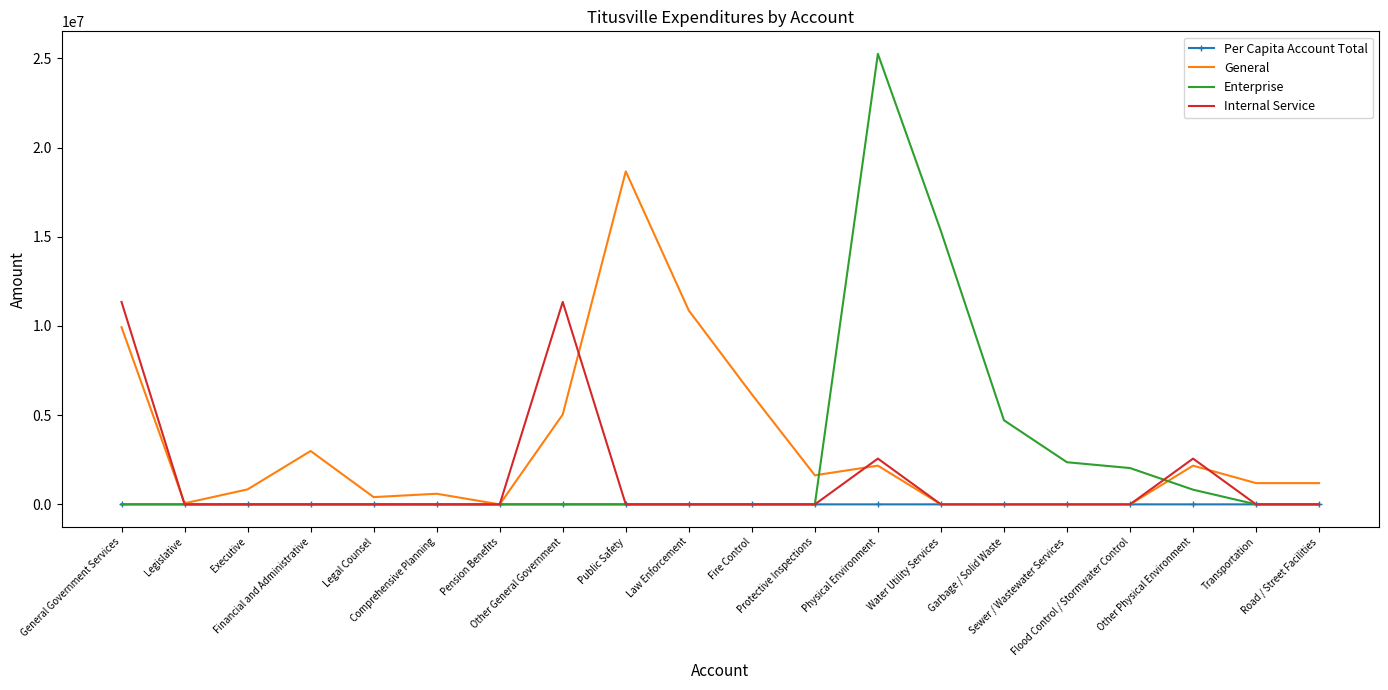

Rank the series by their maximum value, from lowest to highest.

Per Capita Account Total, Internal Service, General, Enterprise